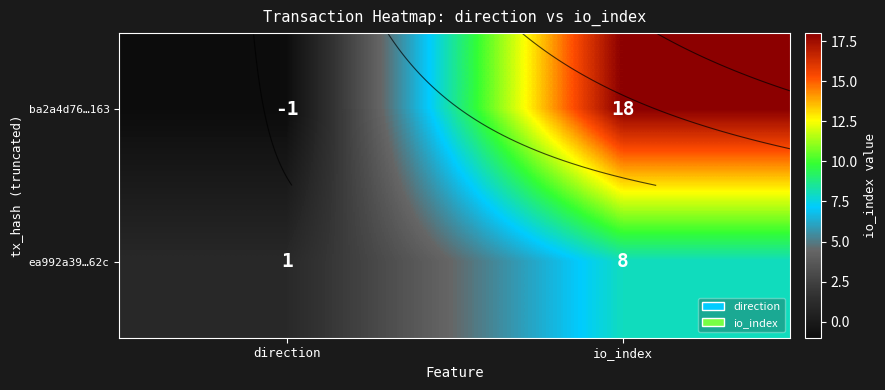

What is the total value across all series at io_index?

26